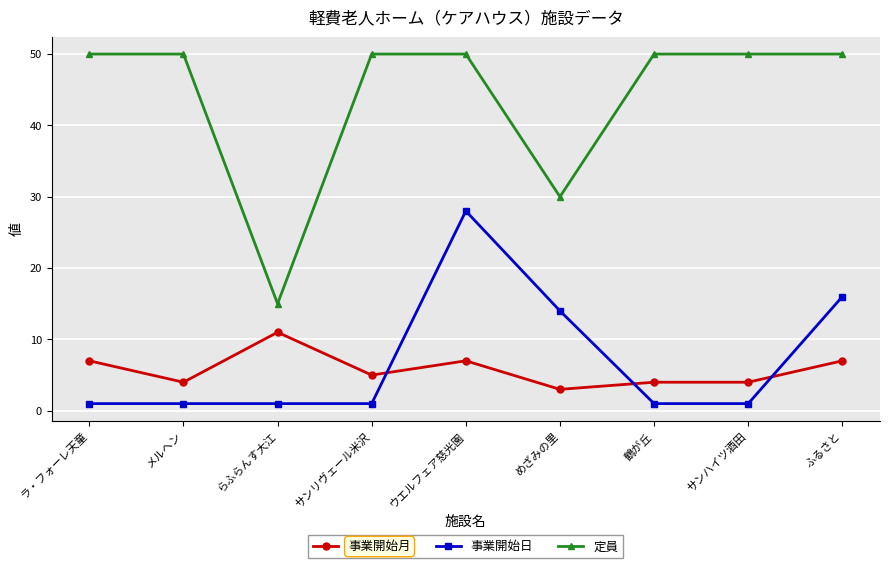

The 事業開始月 series shows 15 at らふらんす大江. True or false?

False